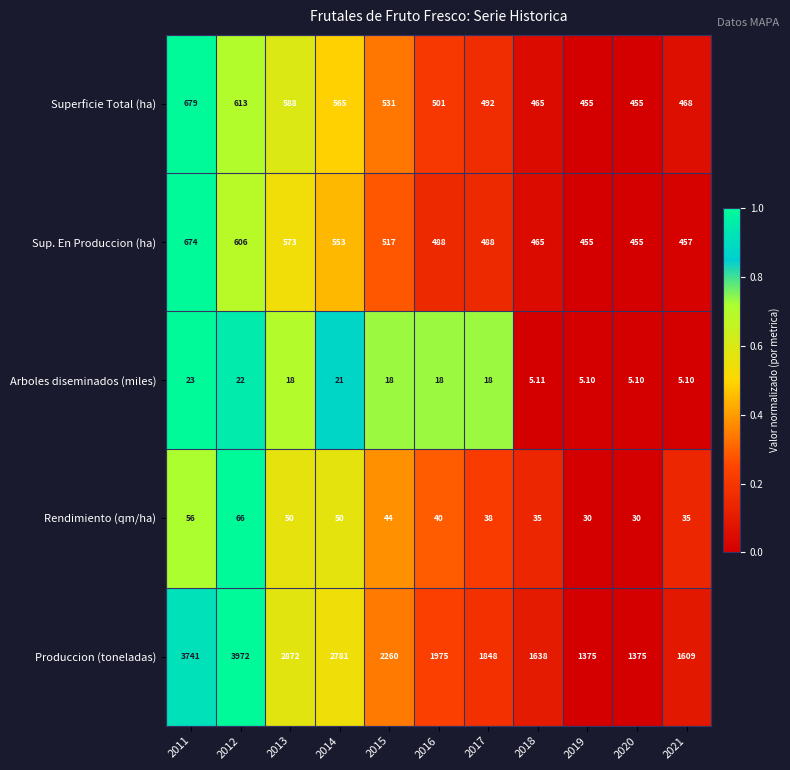

Rank the series at 2017 from lowest to highest value.

Arboles diseminados (miles), Rendimiento (qm/ha), Sup. En Produccion (ha), Superficie Total (ha), Produccion (toneladas)